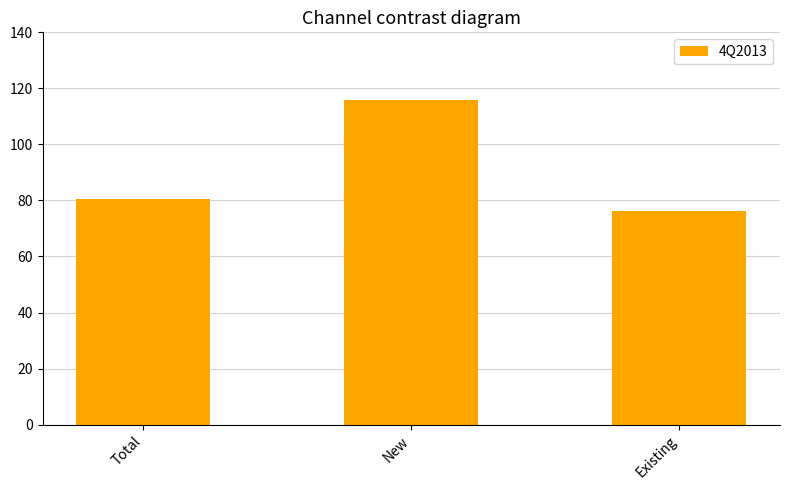

Reading left to right, transcribe all the data shown in this chart.

Total=80.4	New=116.0	Existing=76.1